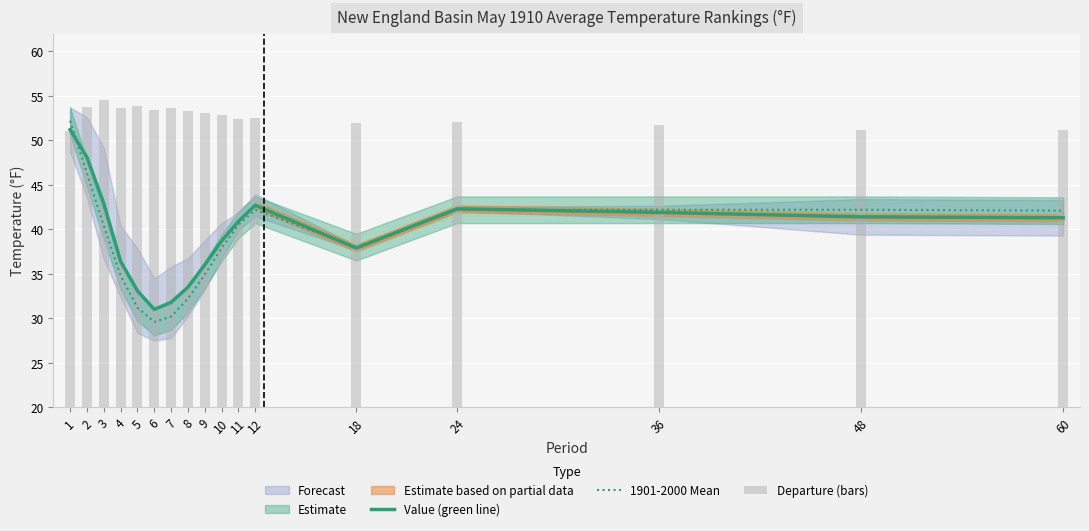

What is the difference between the maximum and minimum values in the Value (green line) series?

20.2